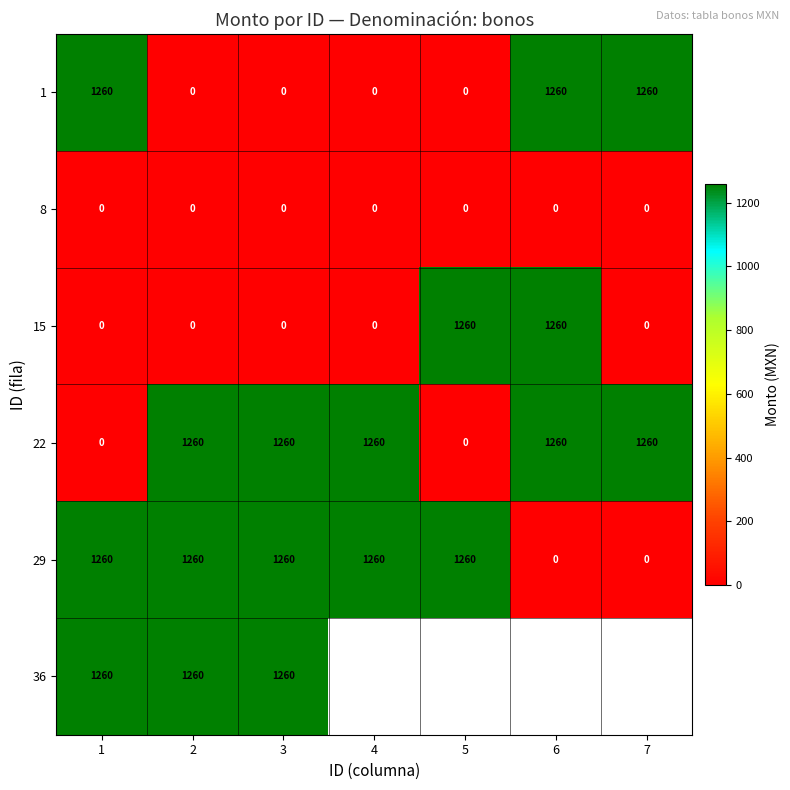

What is the maximum value shown in the chart?

1260.0